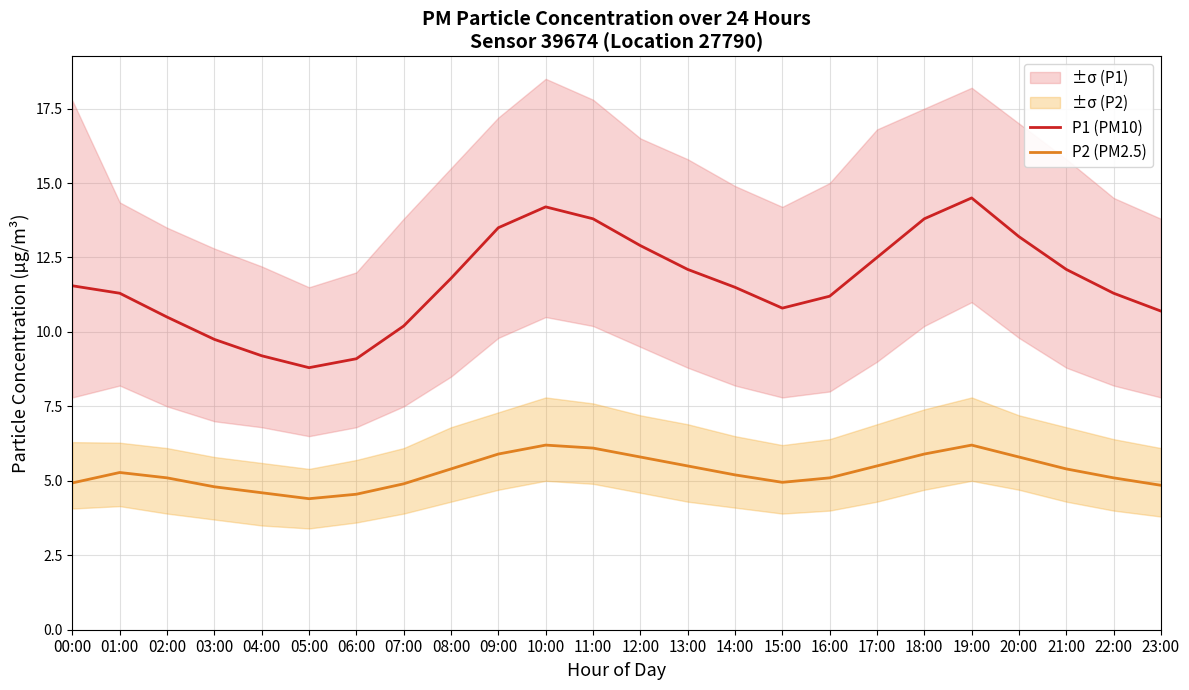

True or false: P2 (PM2.5) and P1 (PM10) cross at least once.

False